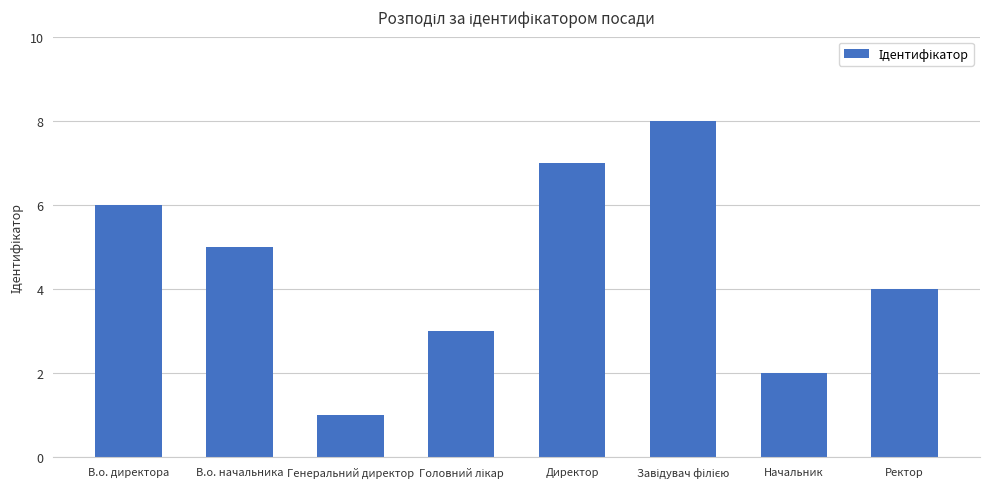

Between Генеральний директор and Директор, which is larger?

Директор